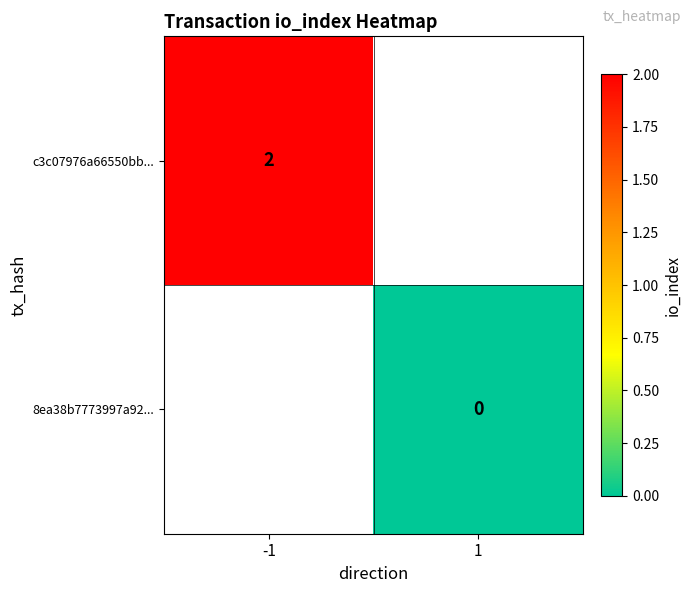

The value of c3c07976a66550bb... at -1 is 2. True or false?

True